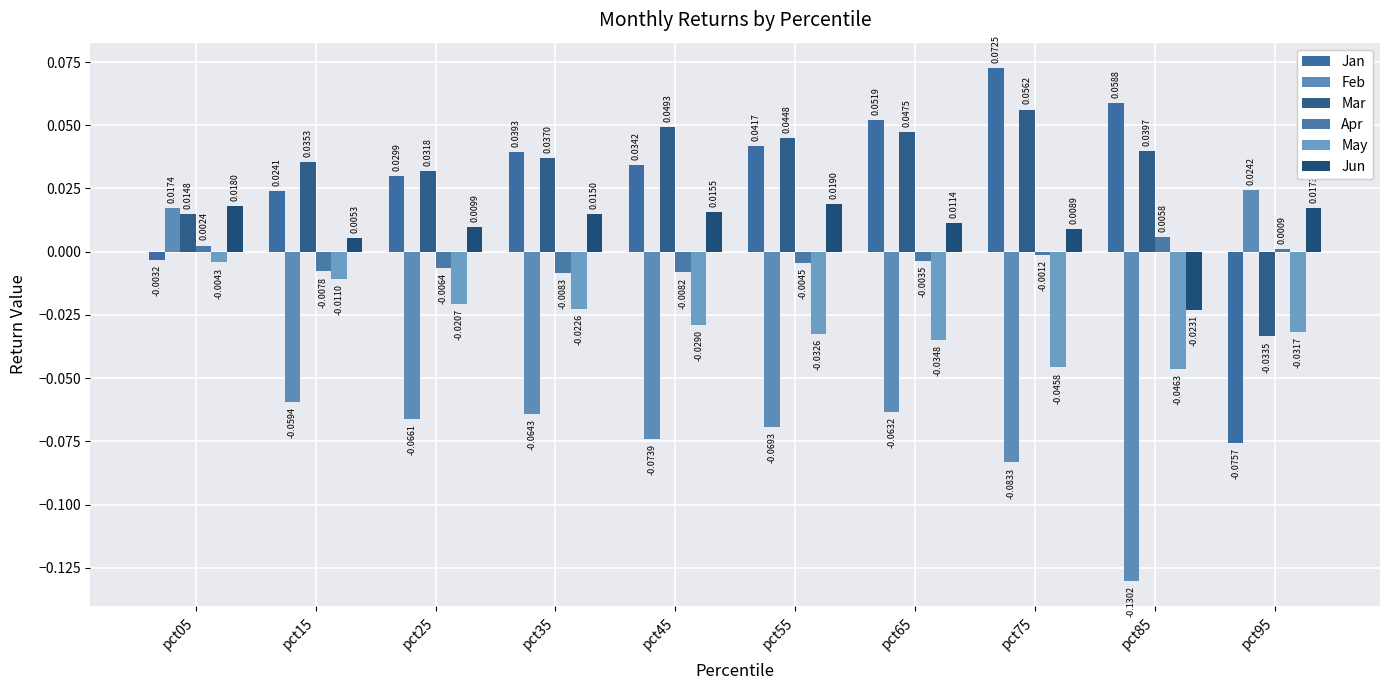

At how many categories does at least one series exceed 0?

10